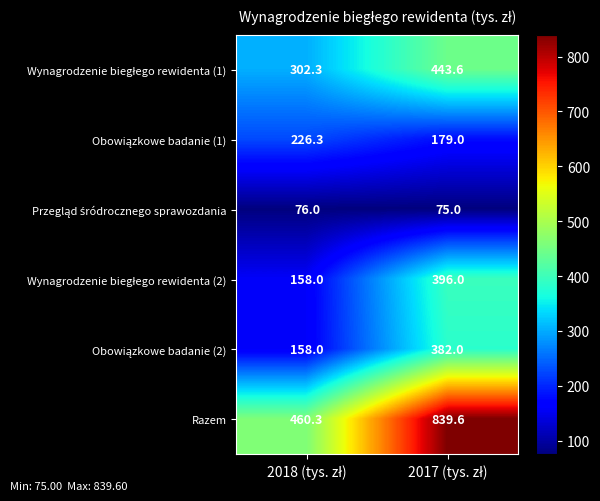

What is the maximum value shown in the chart?

839.6